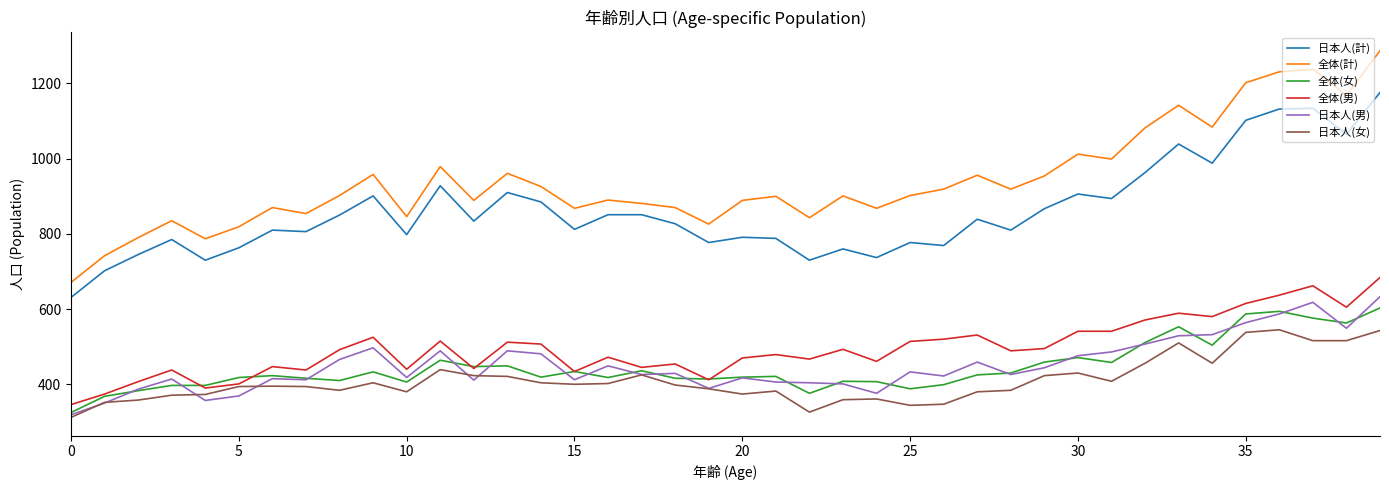

What is the smallest value displayed?

312